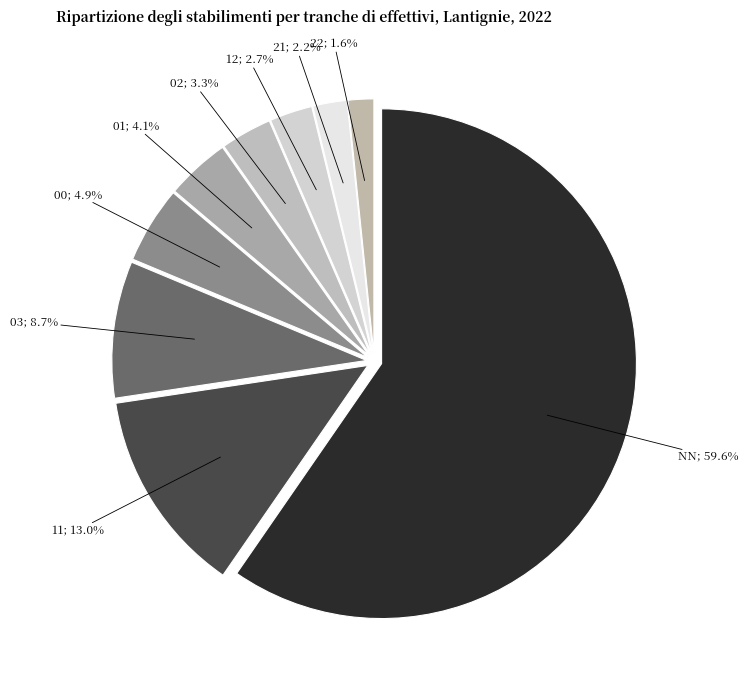

What is the largest slice in the pie chart?

NN